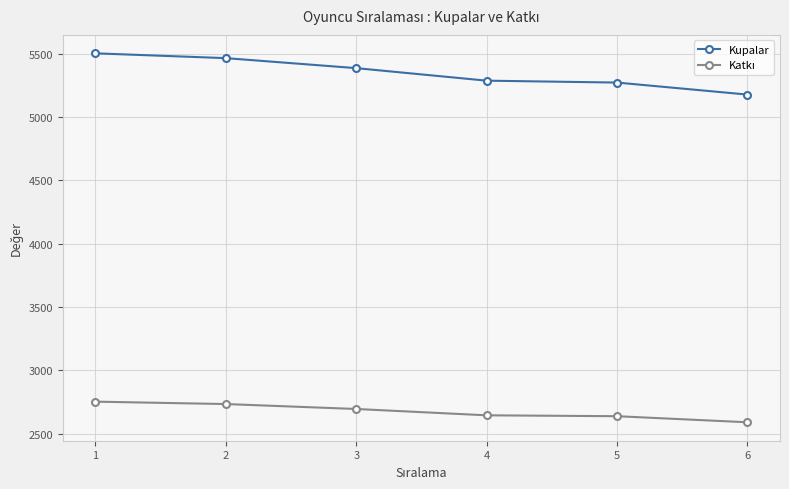

What is the value of the Kupalar point at the 2nd from the left?

5467